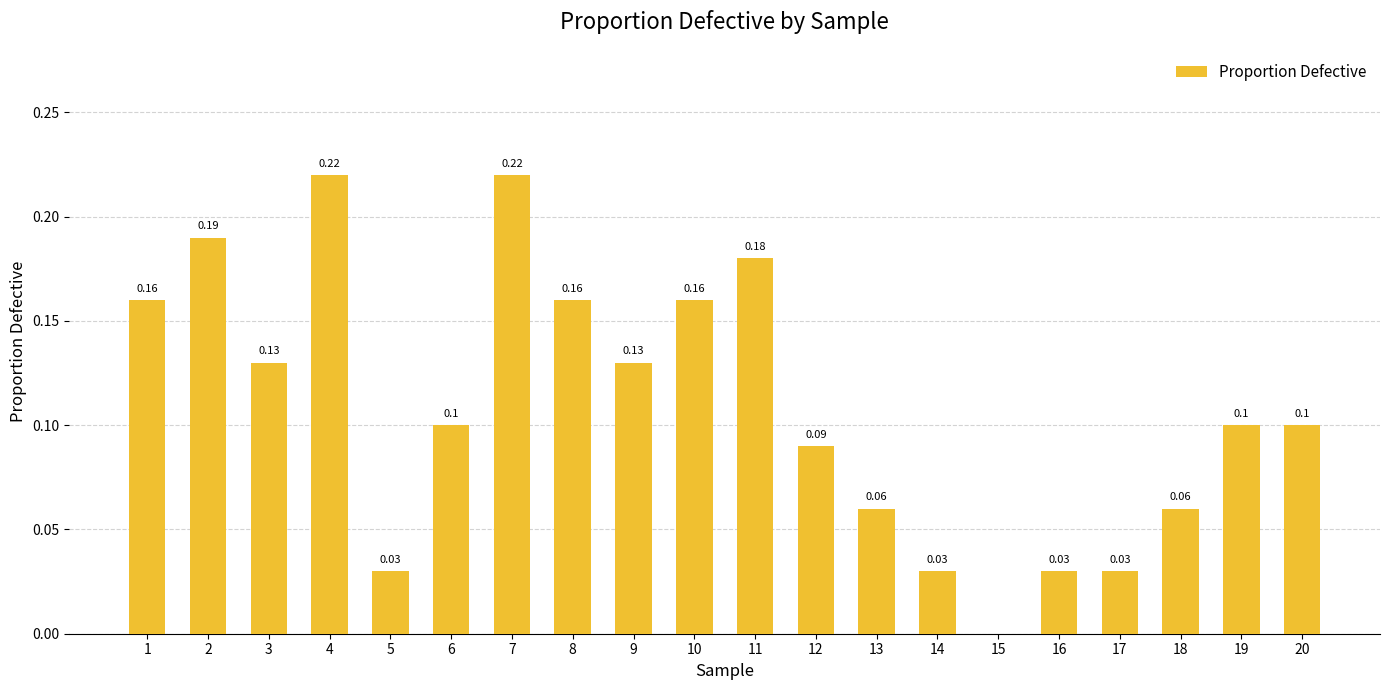

Between 13 and 8, which is larger?

8